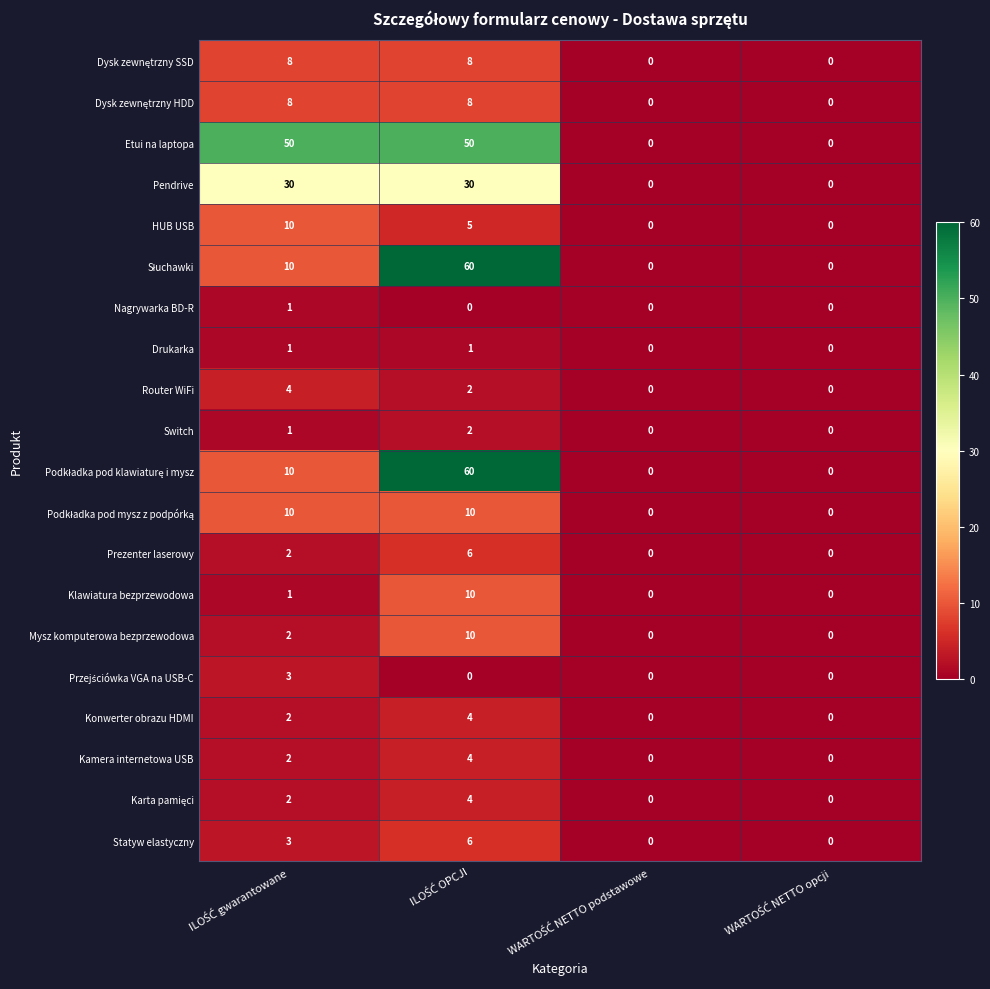

Which series has the largest total across all categories?

Etui na laptopa